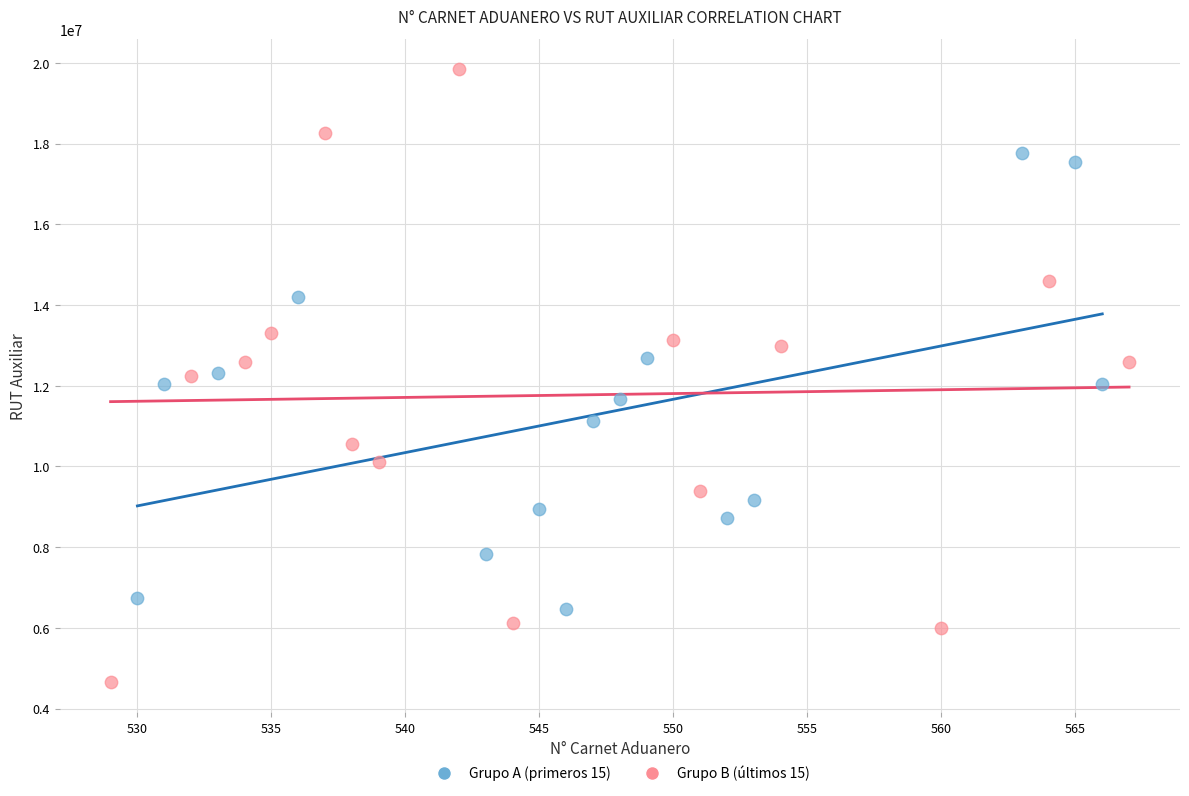

Which series has the widest spread of Y values?

Grupo B (últimos 15)